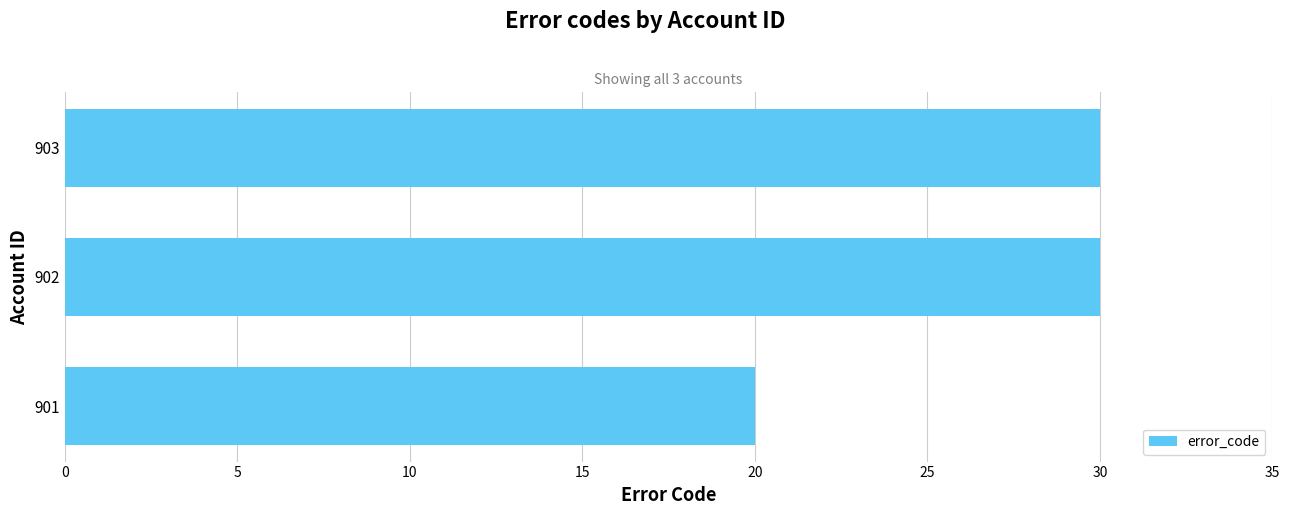

What is the difference between the maximum and minimum values?

10